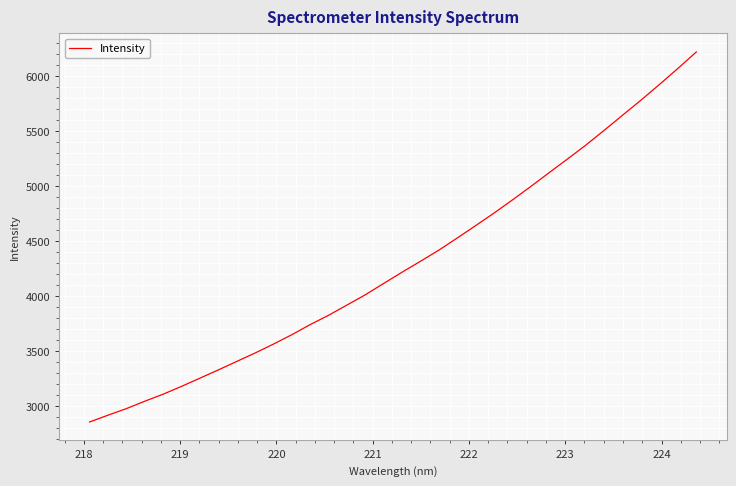

What is the smallest value displayed?

2856.7